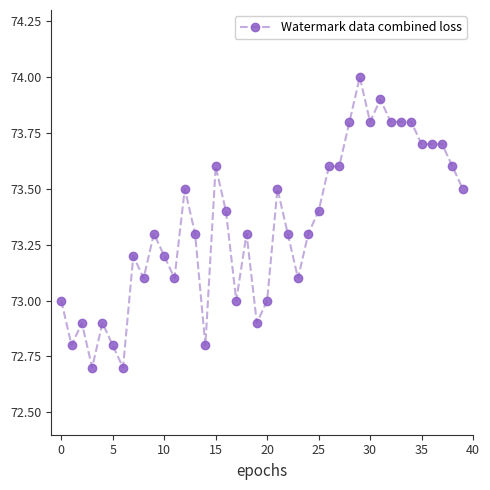

What is the difference between the maximum and minimum values?

1.3